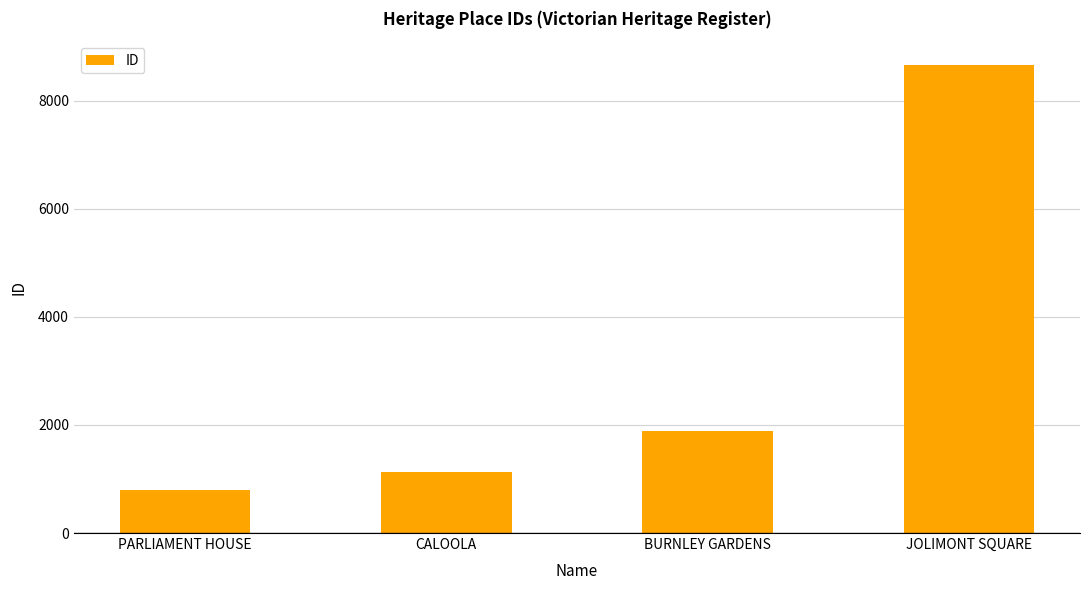

What is the difference between the second highest and second lowest values?

761